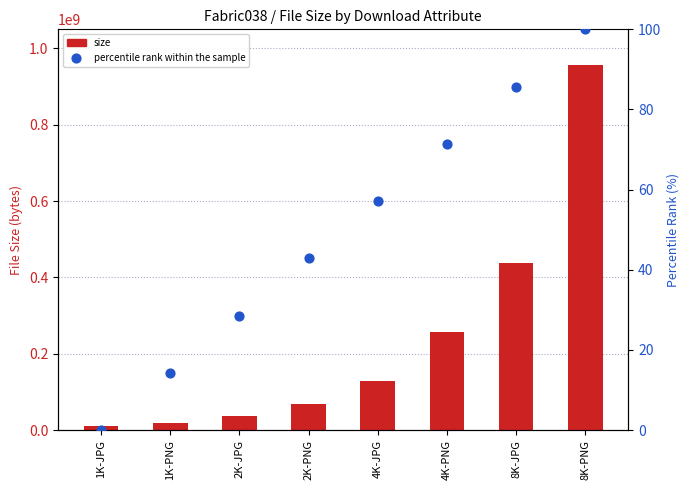

Which series has the largest total across all categories?

size